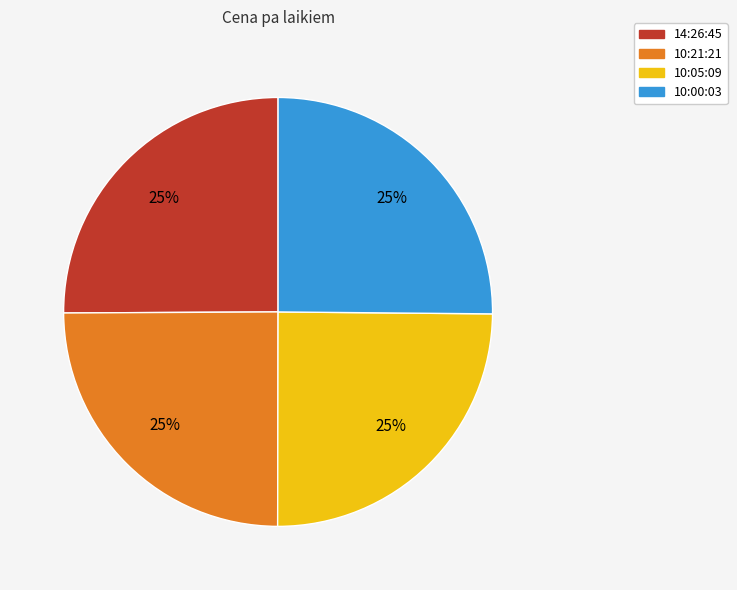

Does any single category account for the majority?

No